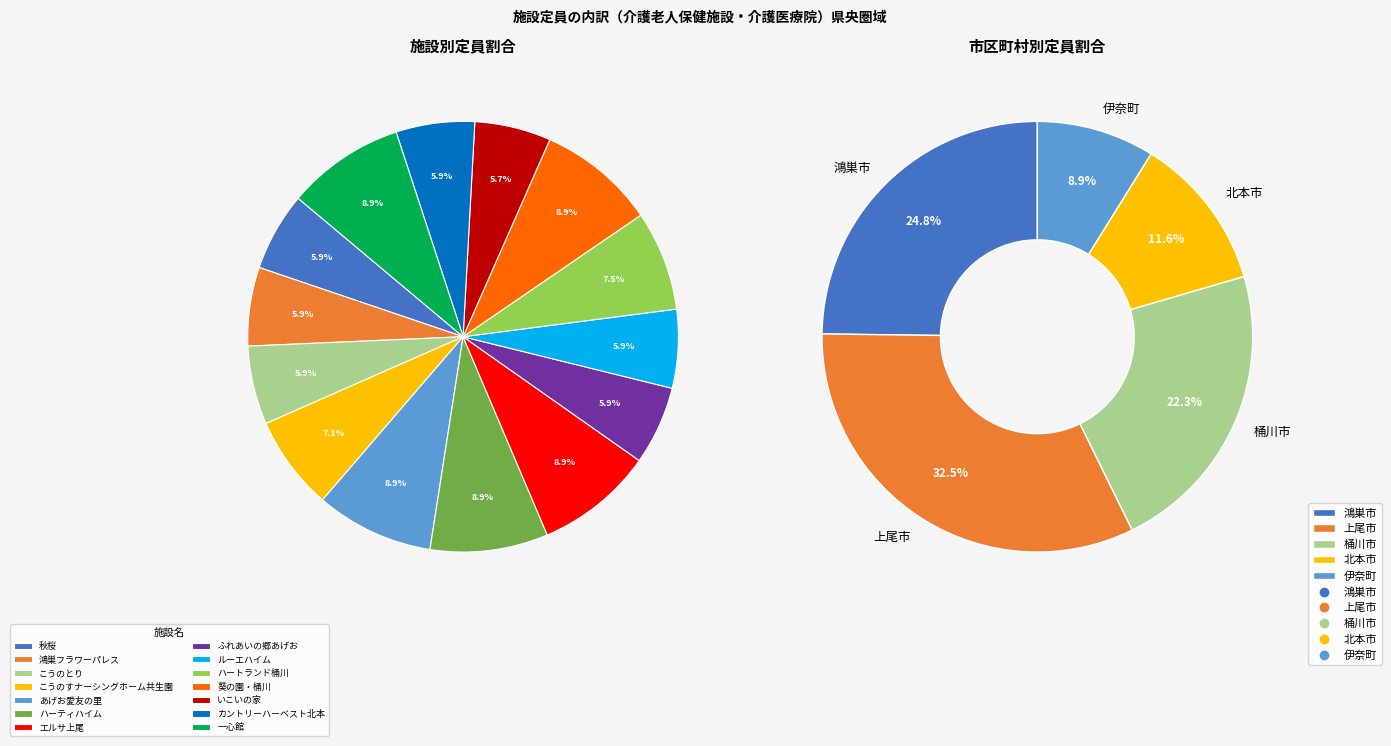

Count the number of slices in the pie.

14